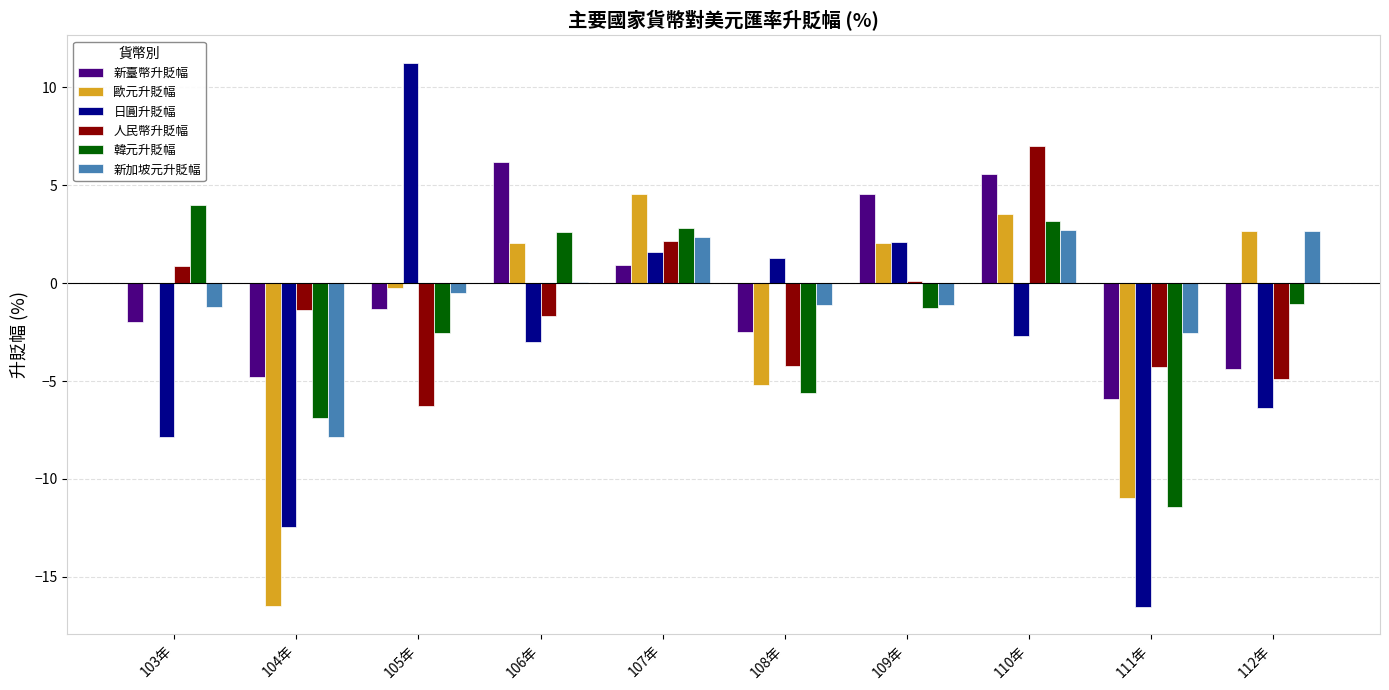

The value of 人民幣升貶幅 at 107年 is 2.2. True or false?

True